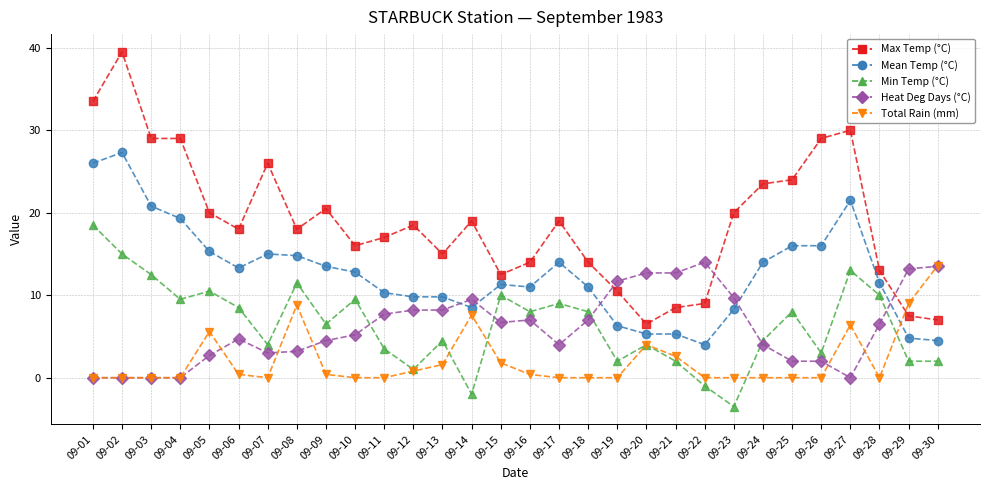

How many categories are shown in the chart?

30